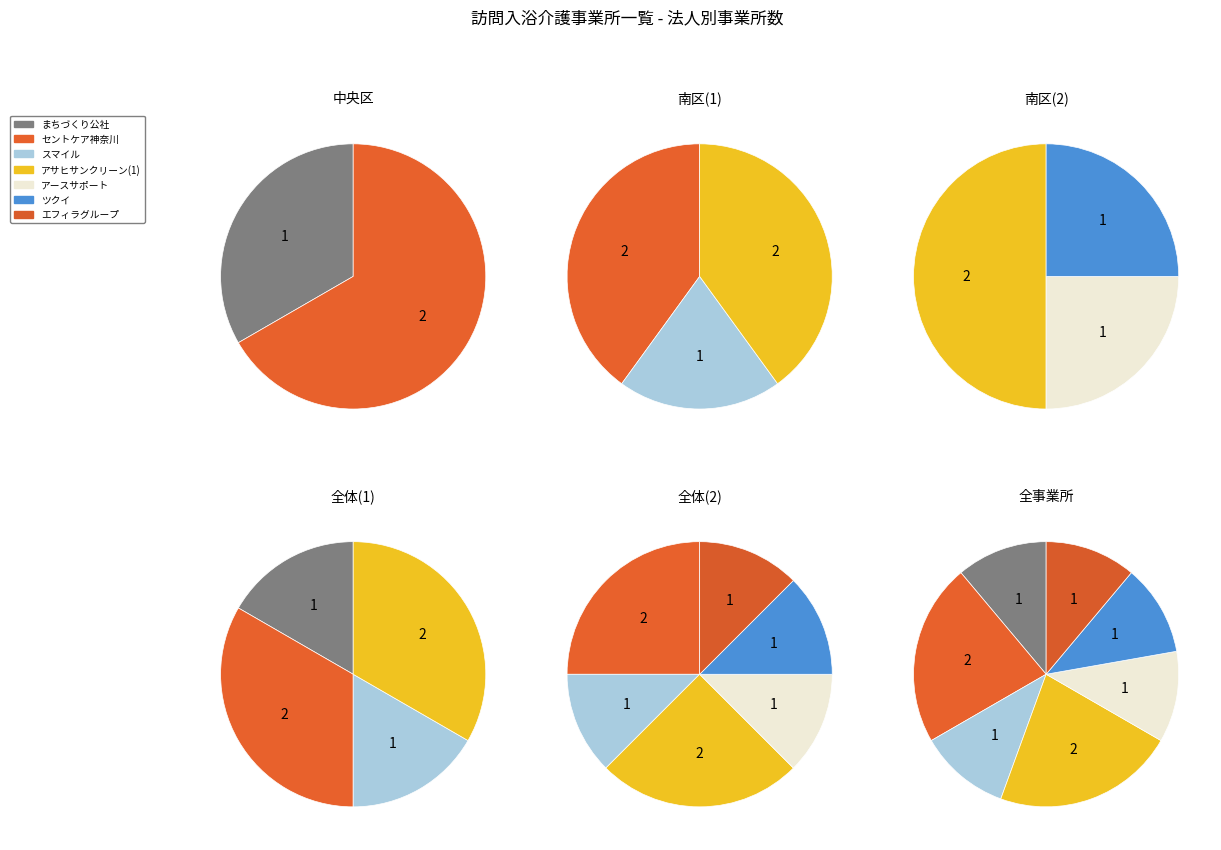

To the nearest percent, what is the difference between the largest and smallest slice percentages?

11%